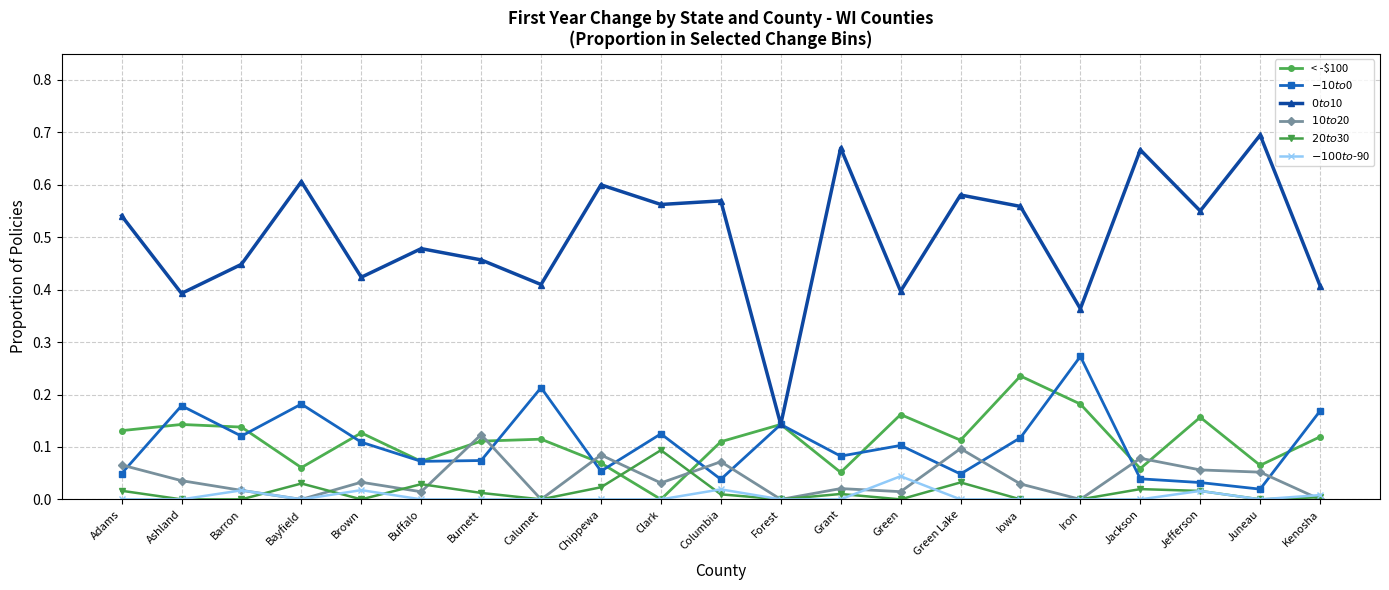

What position from the right is Grant?

9